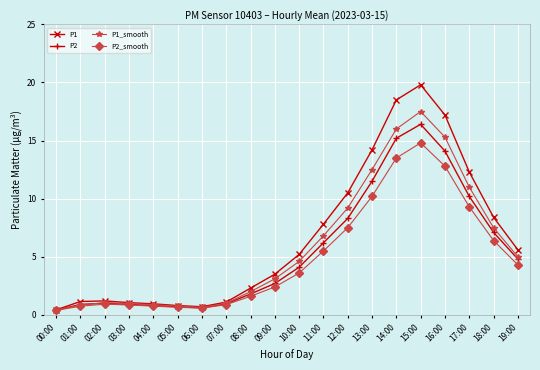

At which category is the sum across all series the highest?

15:00